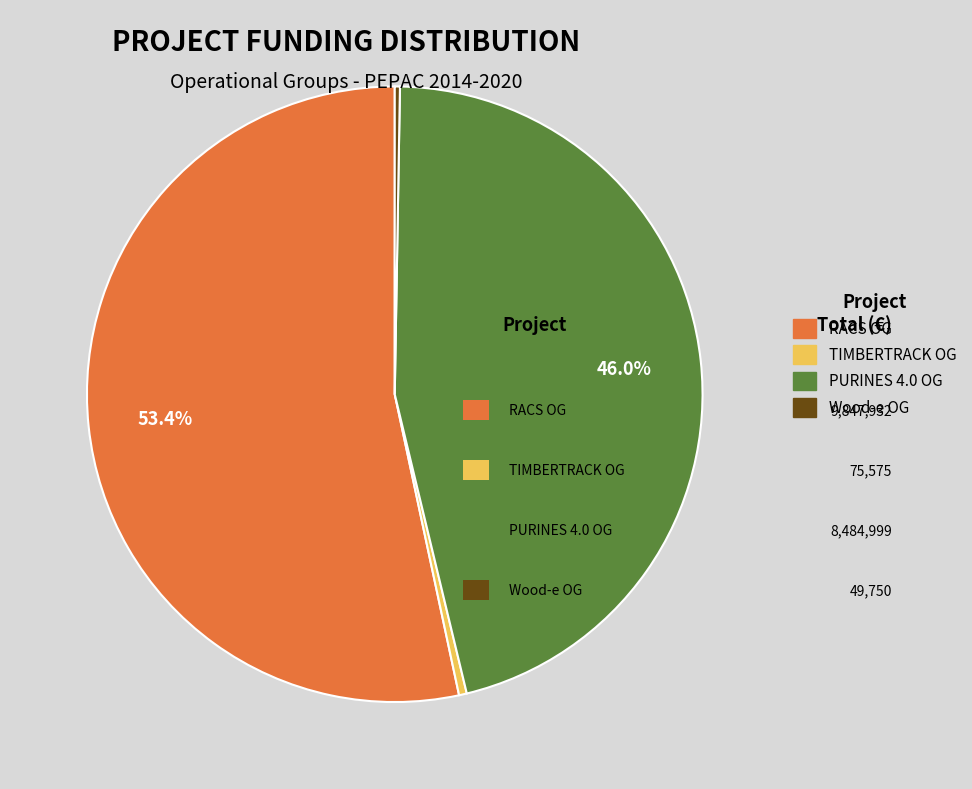

To the nearest percent, what is the difference between the largest and smallest slice percentages?

53%